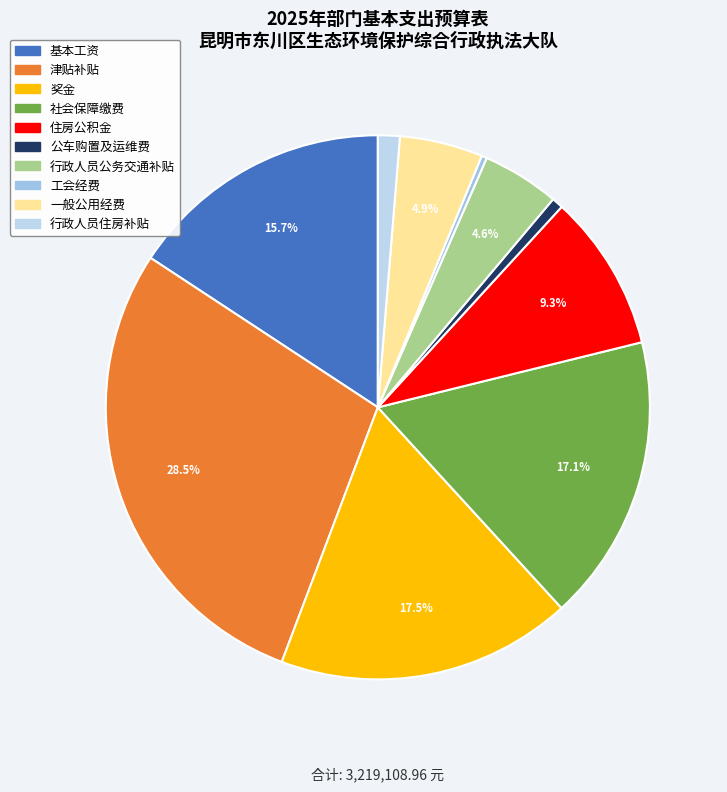

To the nearest percent, what is the difference between the largest and smallest slice percentages?

28%